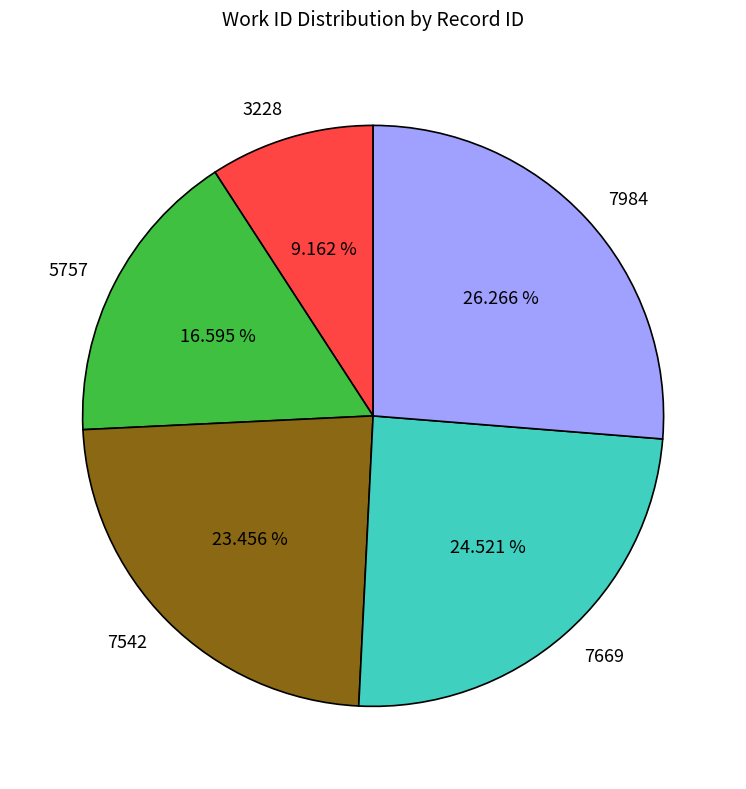

Rank the categories by value from highest to lowest.

7984, 7669, 7542, 5757, 3228